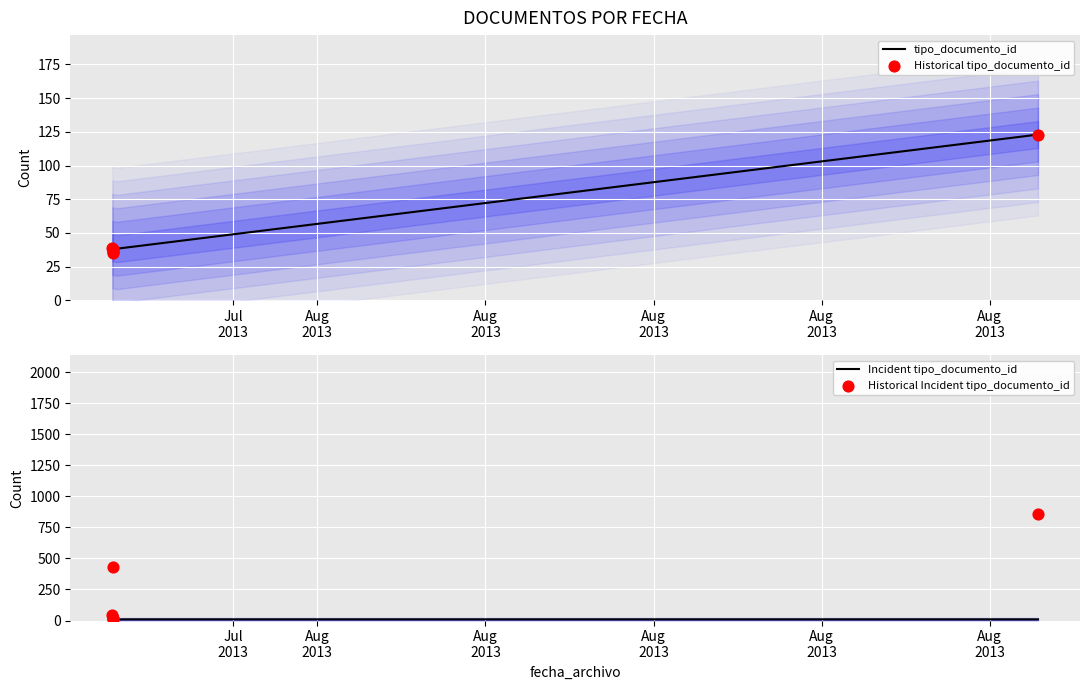

Between 2013-07-29 13:46:04 and 2013-07-29 13:37:42, which is larger?

2013-07-29 13:37:42